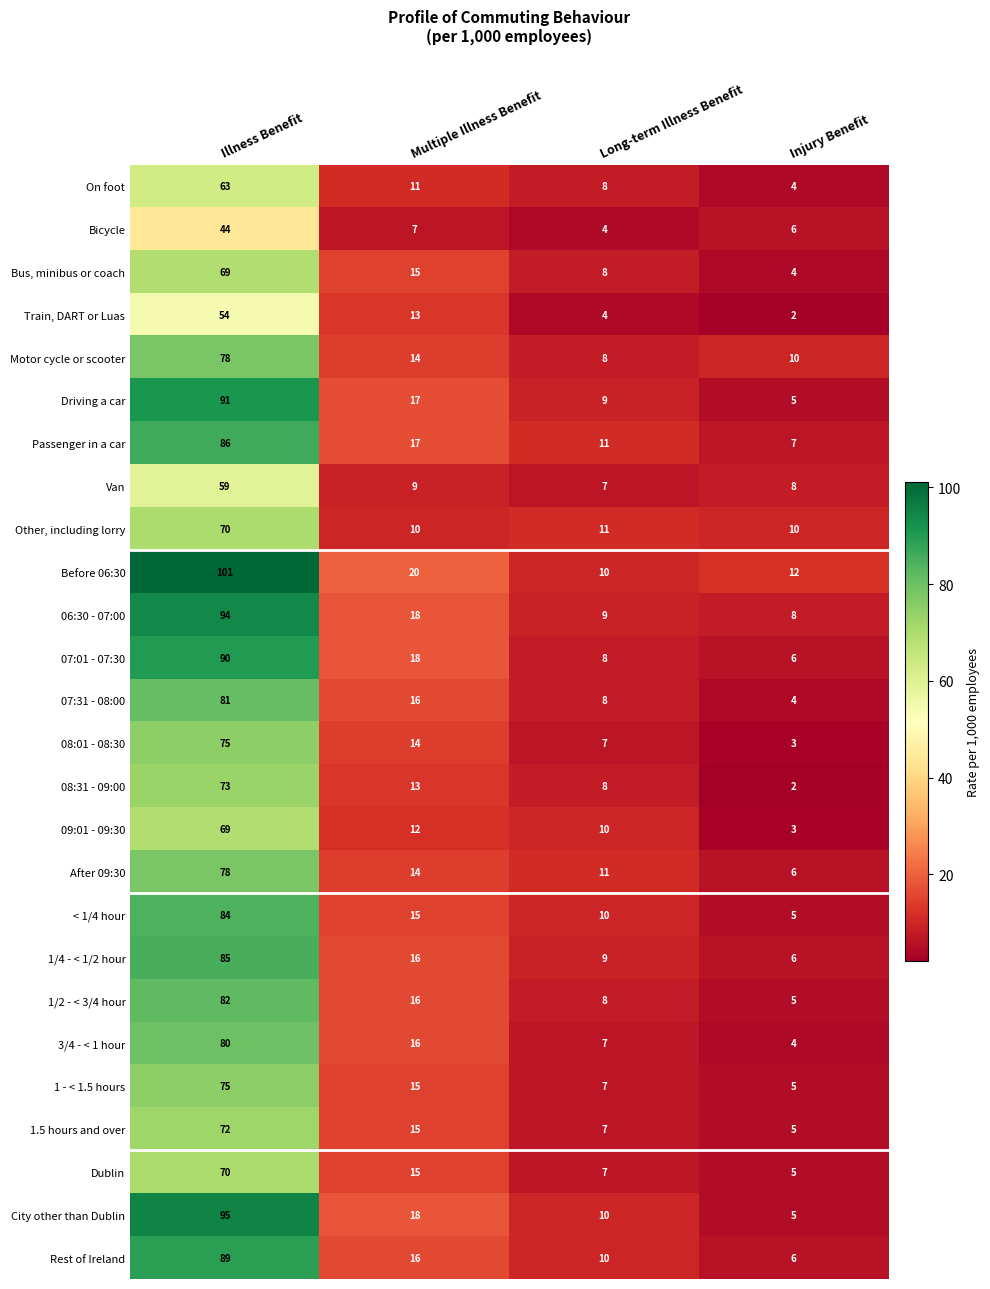

The 07:31 - 08:00 series shows 8 at Long-term Illness Benefit. True or false?

True